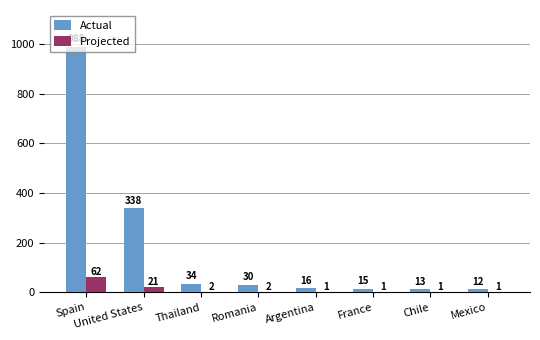

Is it true that Actual equals 15.0 at France?

True